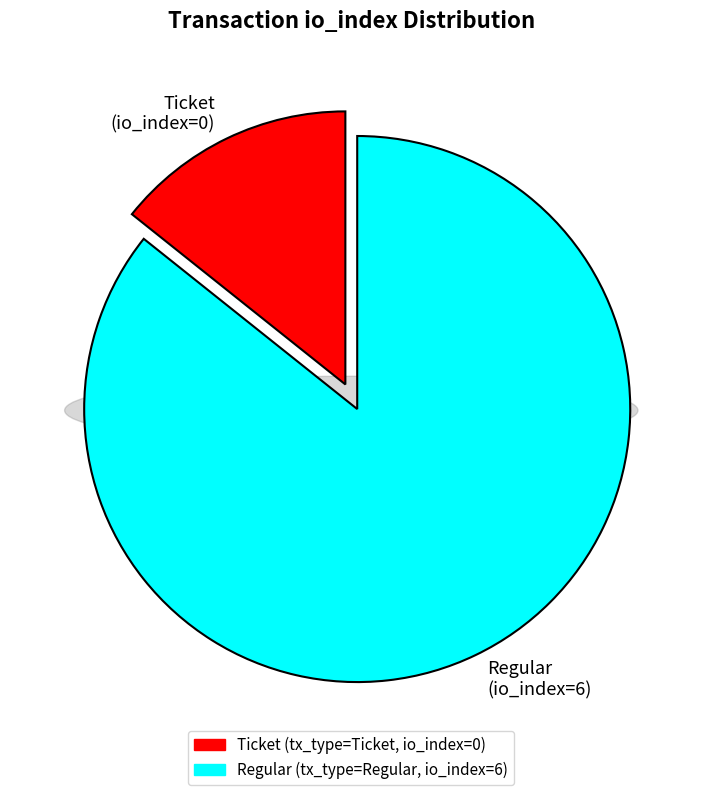

To the nearest percent, what is the combined percentage of Regular (io_index=6) and Ticket (io_index=0)?

100%